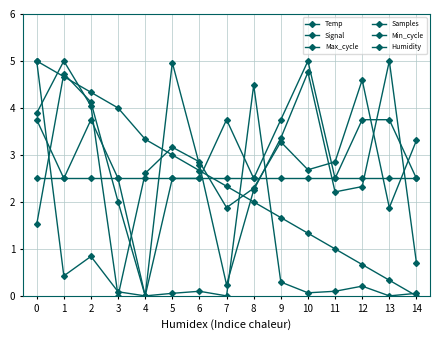

After their last crossing, which series has the higher values: Min_cycle or Max_cycle?

Min_cycle